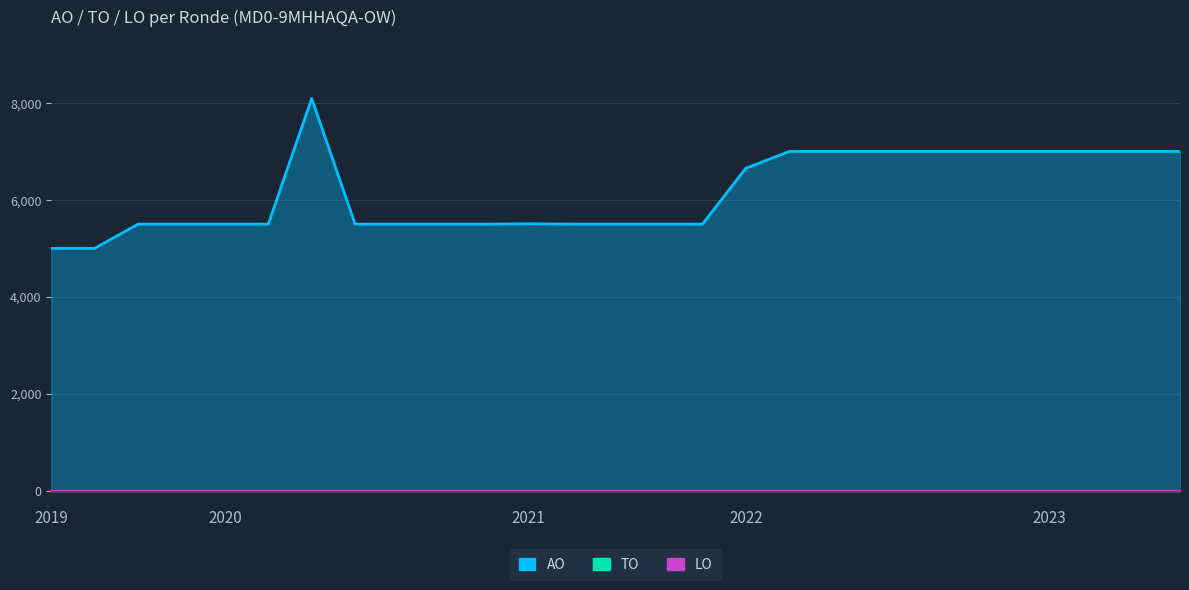

Between 2021 1ste aanpassing - ontwerp and 2019 1ste aanpassing - ontwerp, which is larger?

2021 1ste aanpassing - ontwerp